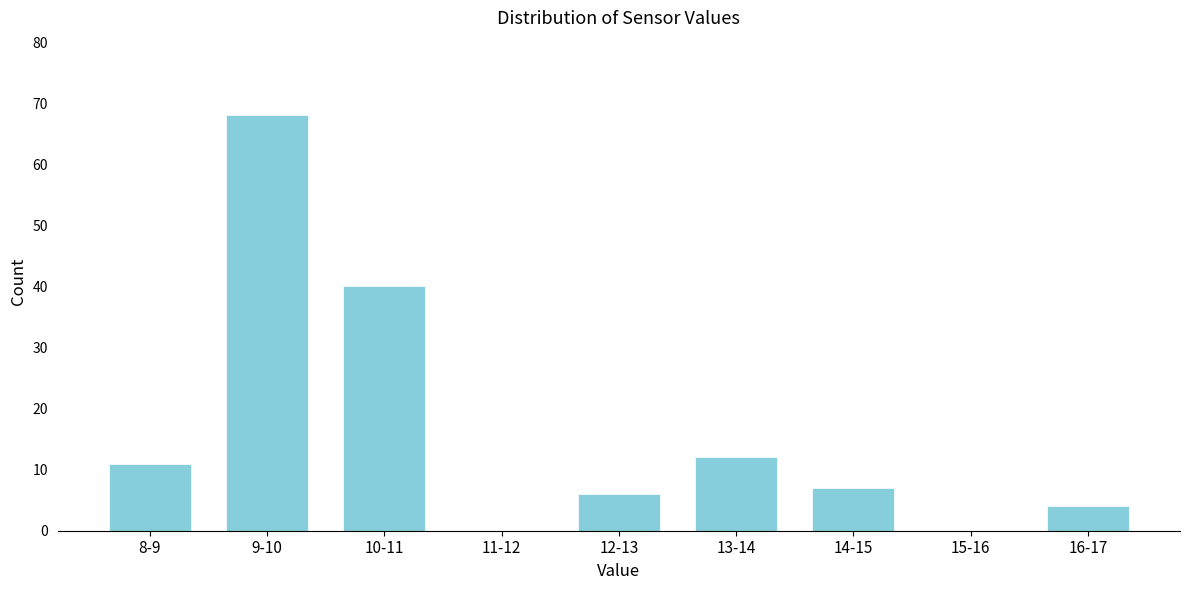

Reading left to right, transcribe all the data shown in this chart.

8-9=11	9-10=68	10-11=40	11-12=0	12-13=6	13-14=12	14-15=7	15-16=0	16-17=4